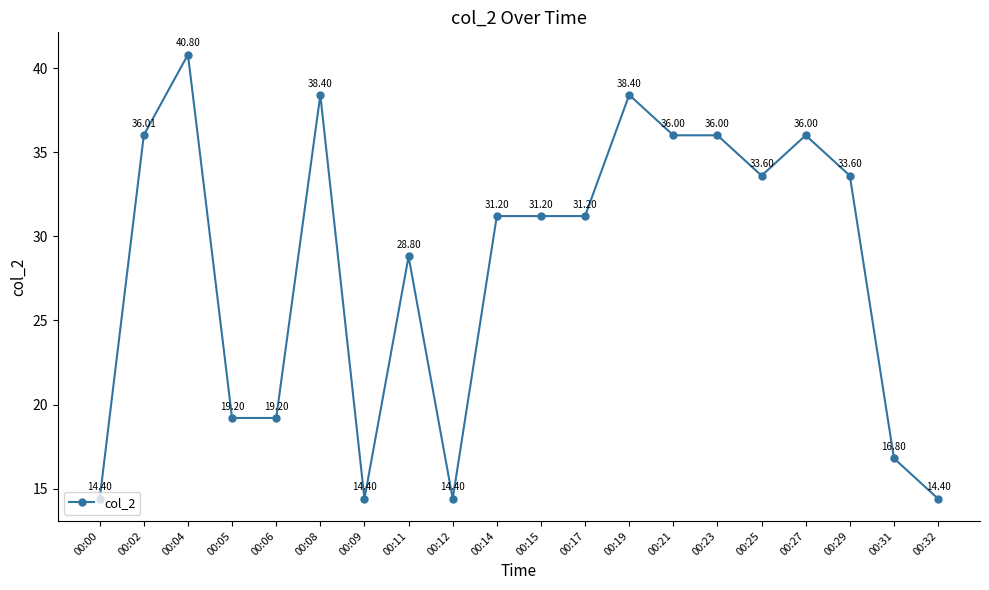

What is the sum of the values at 00:31 and 00:11?

45.6